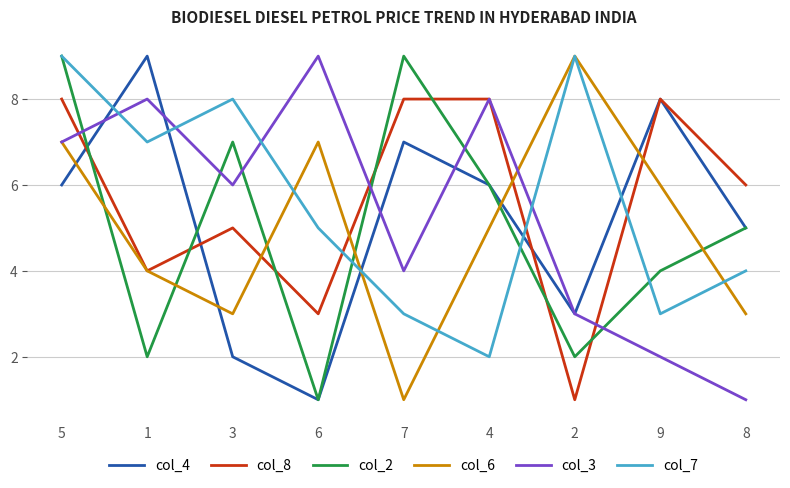

What is the total value across all series at 7?

32